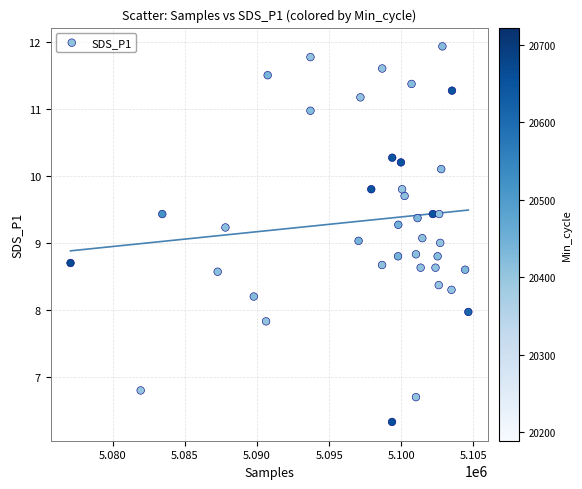

What is the range of Y values (max minus min)?

5.6